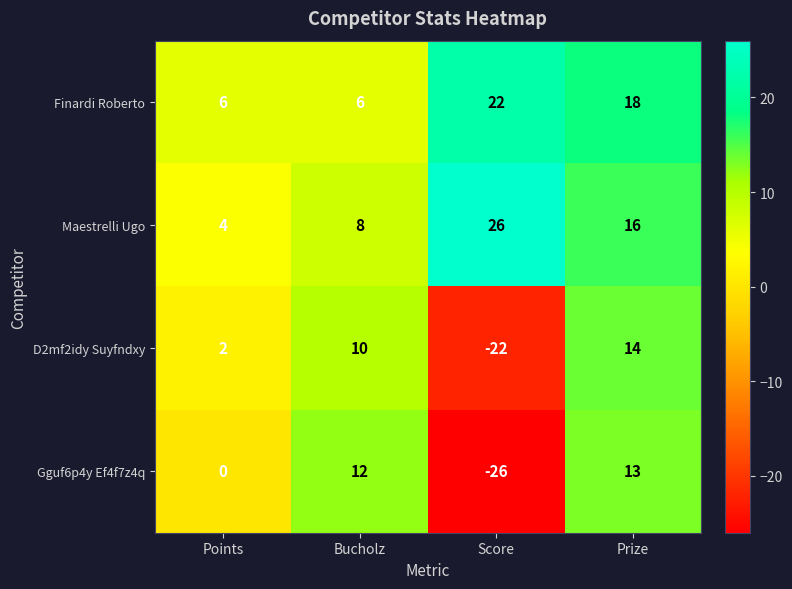

Which label corresponds to the largest value in the chart?

Score